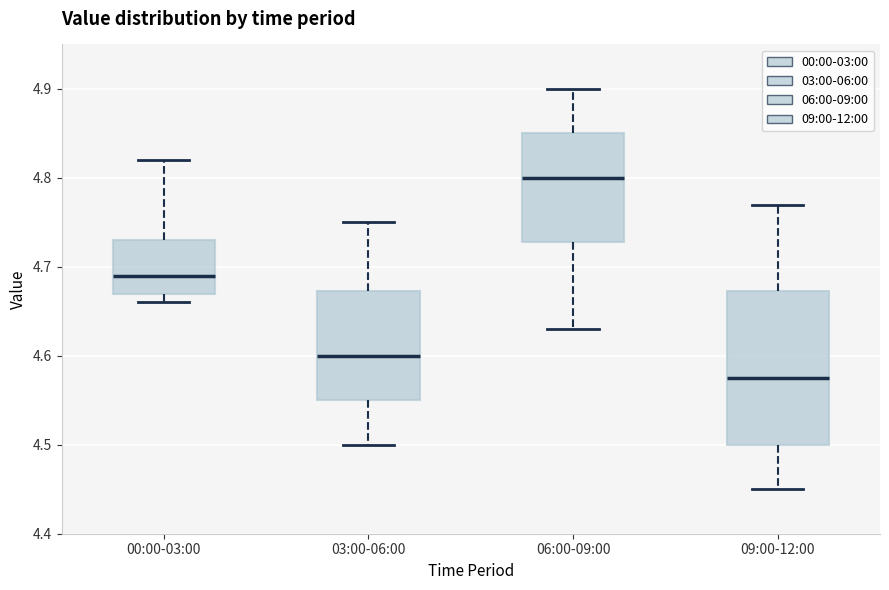

Which box is the tallest, from its lower edge to its upper edge?

09:00-12:00